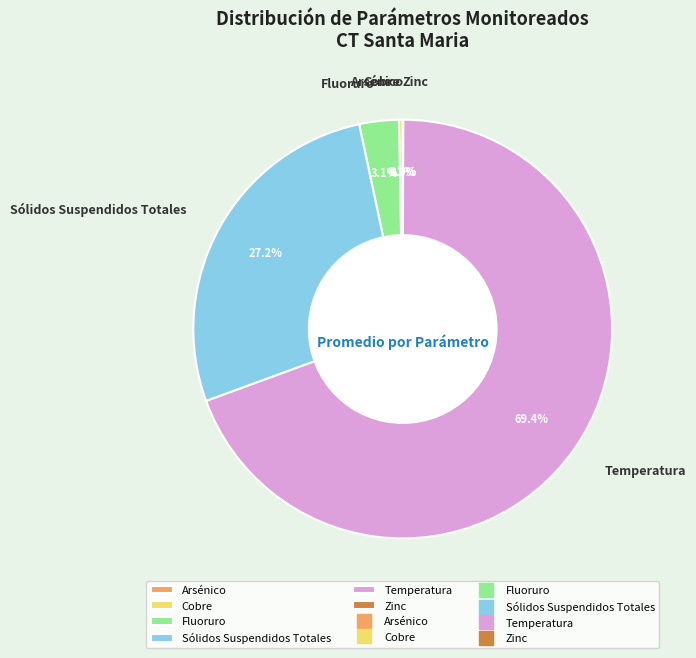

What percentage is NOT represented by Temperatura?

30.6%